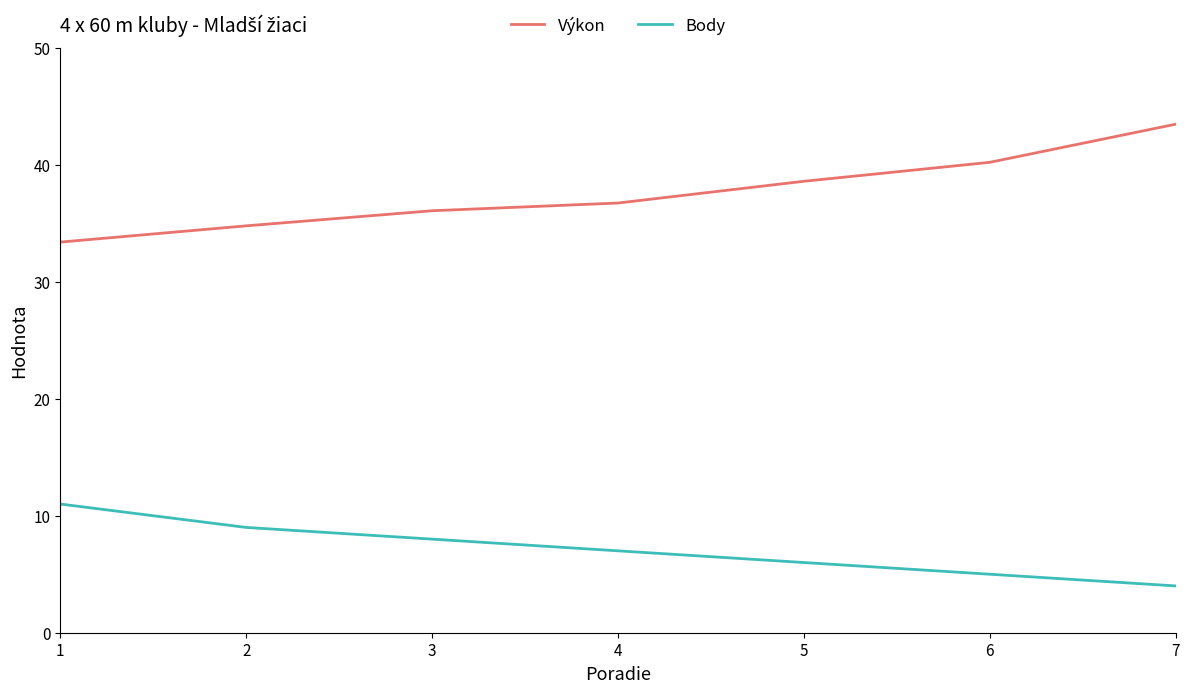

Is it true that Výkon equals 34.8 at 2?

True